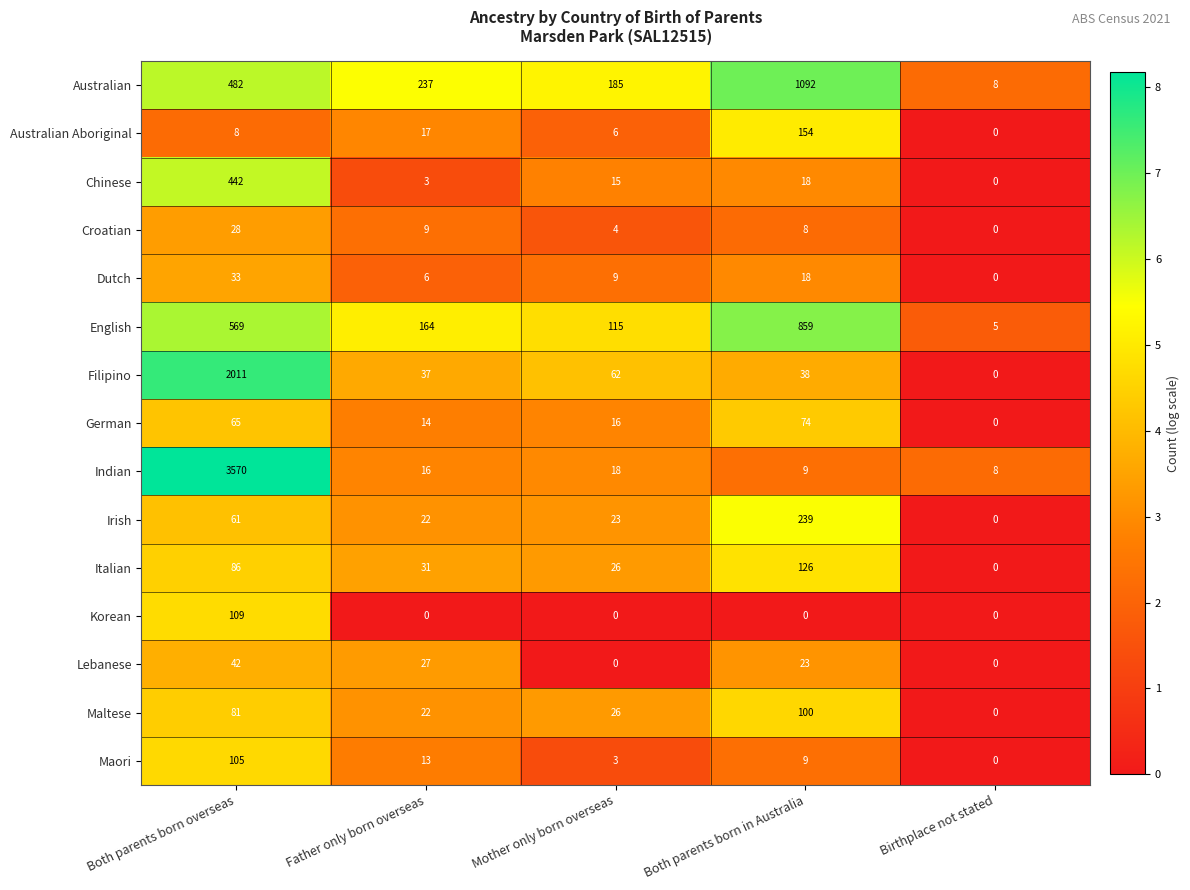

What is the sum of the Dutch values at Birthplace not stated and Both parents born overseas?

33